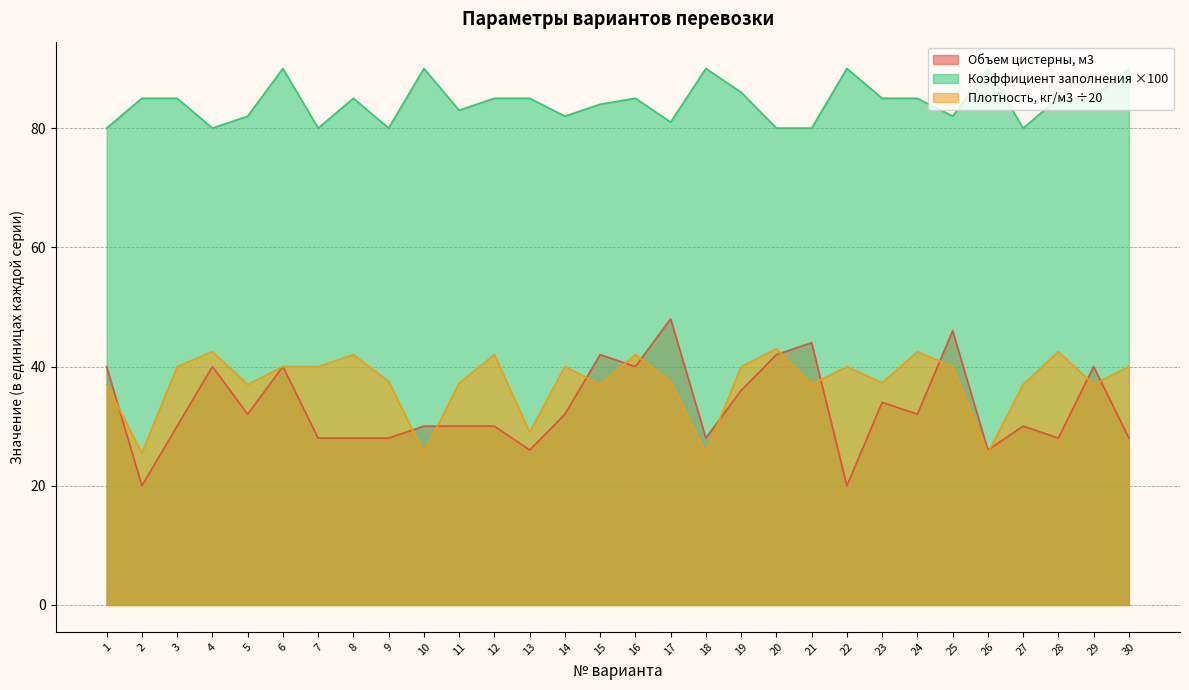

Which category has the lowest value in the Объем цистерны, м3 series?

2